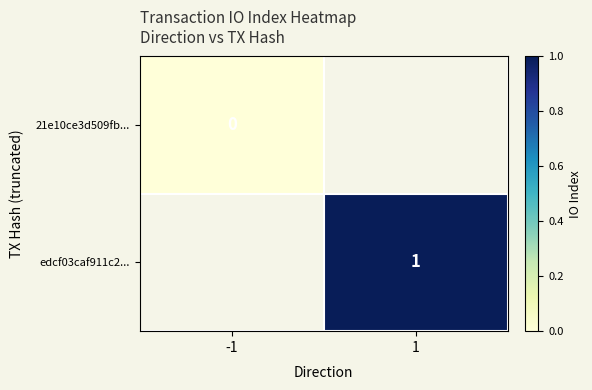

Is it true that edcf03caf911c2... equals 0 at 1?

False